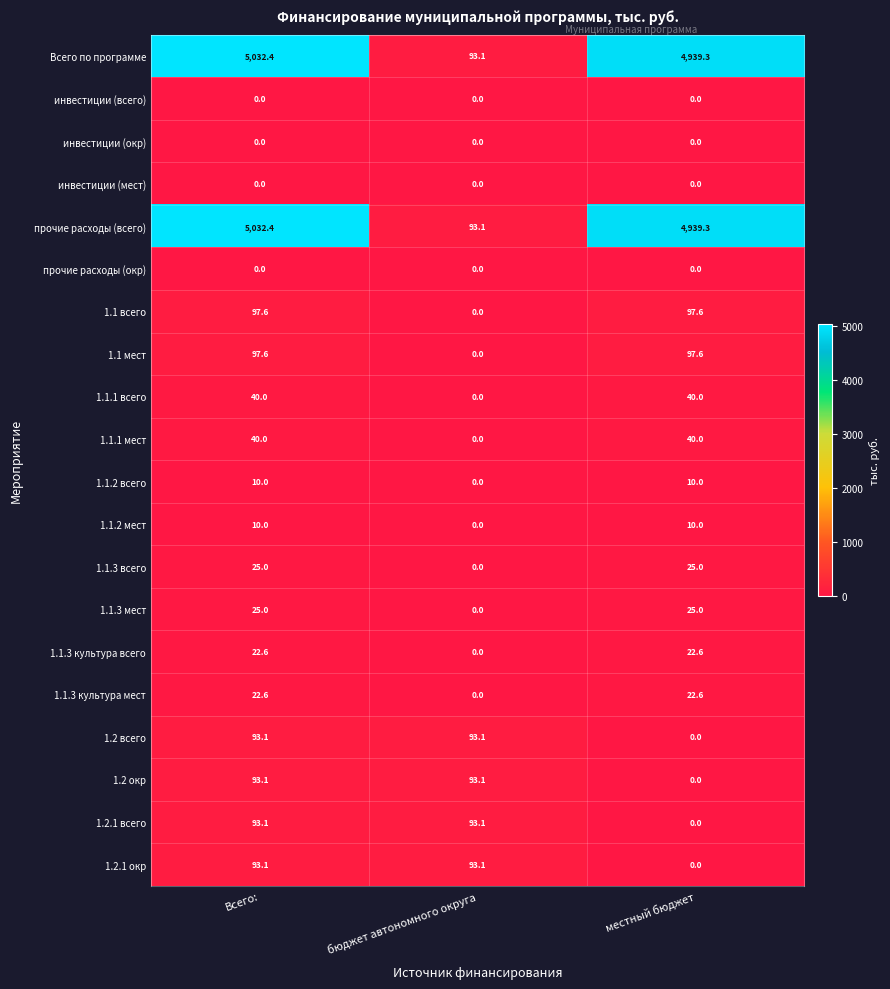

Count the 1.1.3 мест values in the range 0 to 25.

3